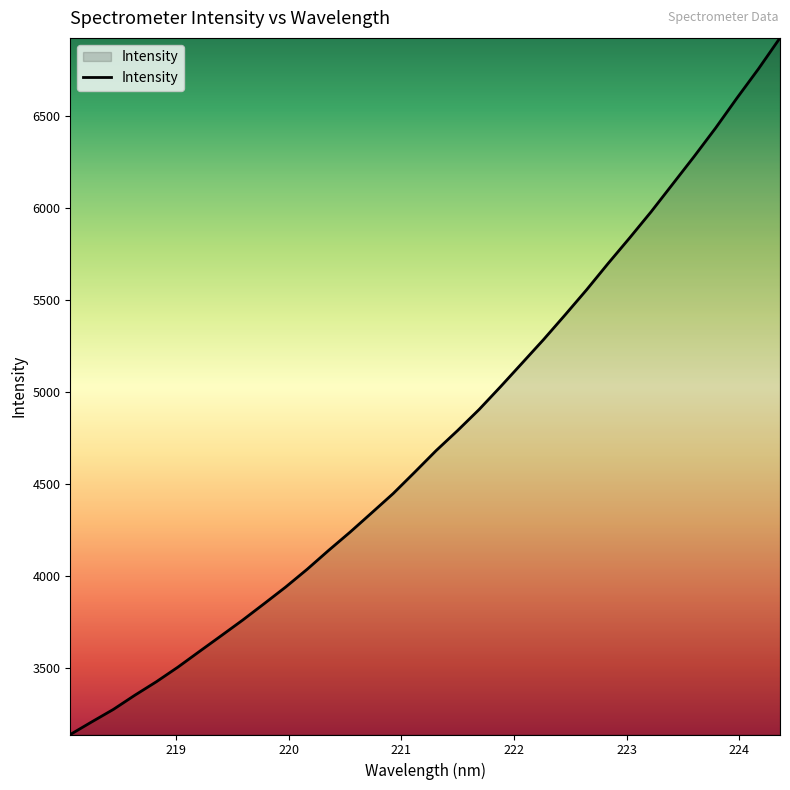

What is the smallest value displayed?

3140.2